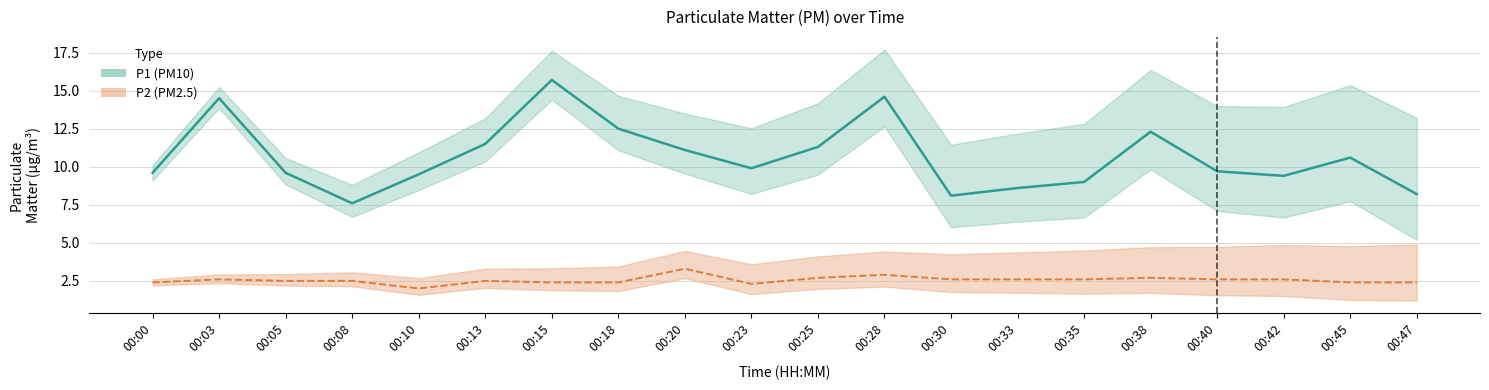

True or false: P2 (center) and P1 (center) cross at least once.

False